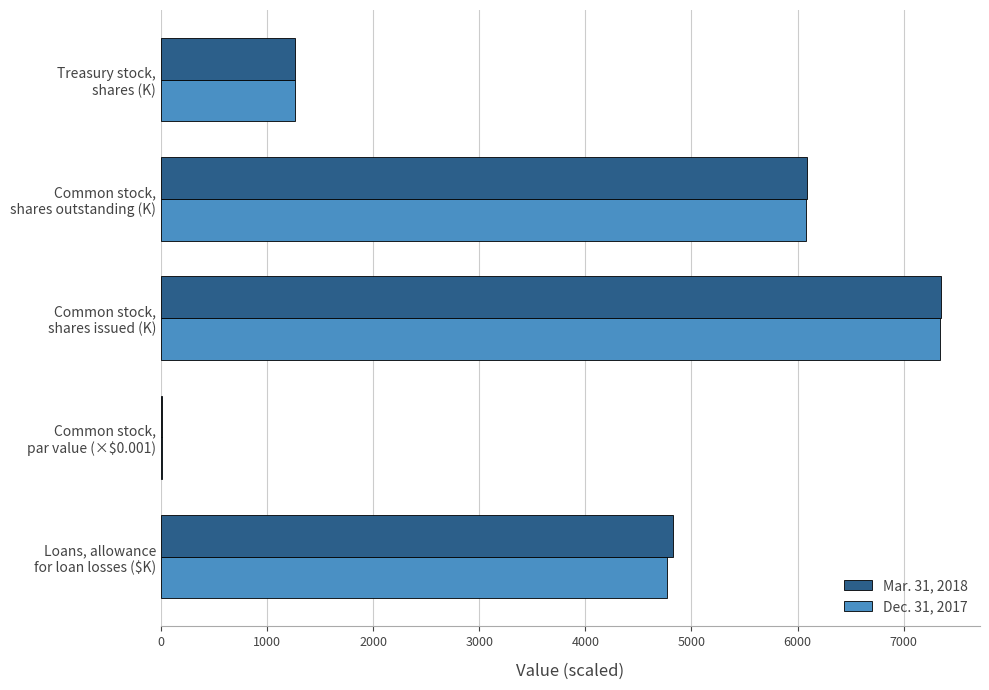

What is the maximum value for Dec. 31, 2017?

7345.9